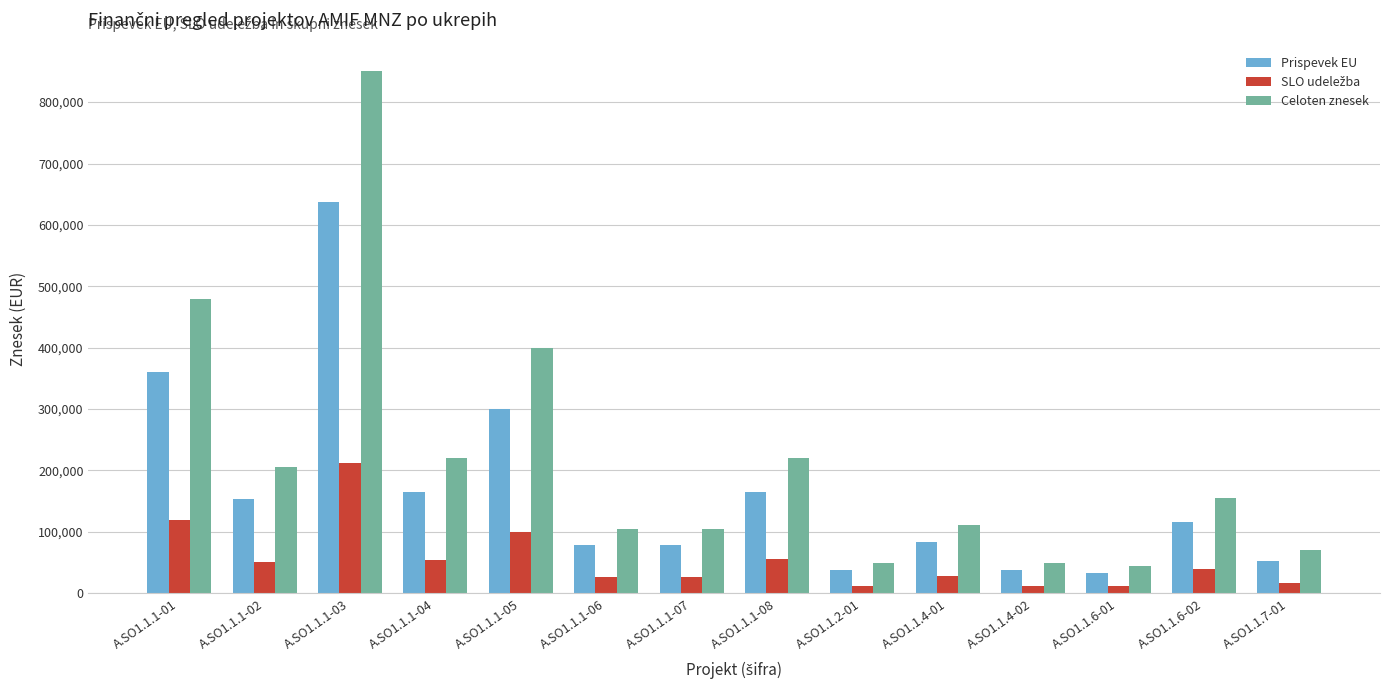

At which label does Prispevek EU reach its peak?

A.SO1.1.1-03